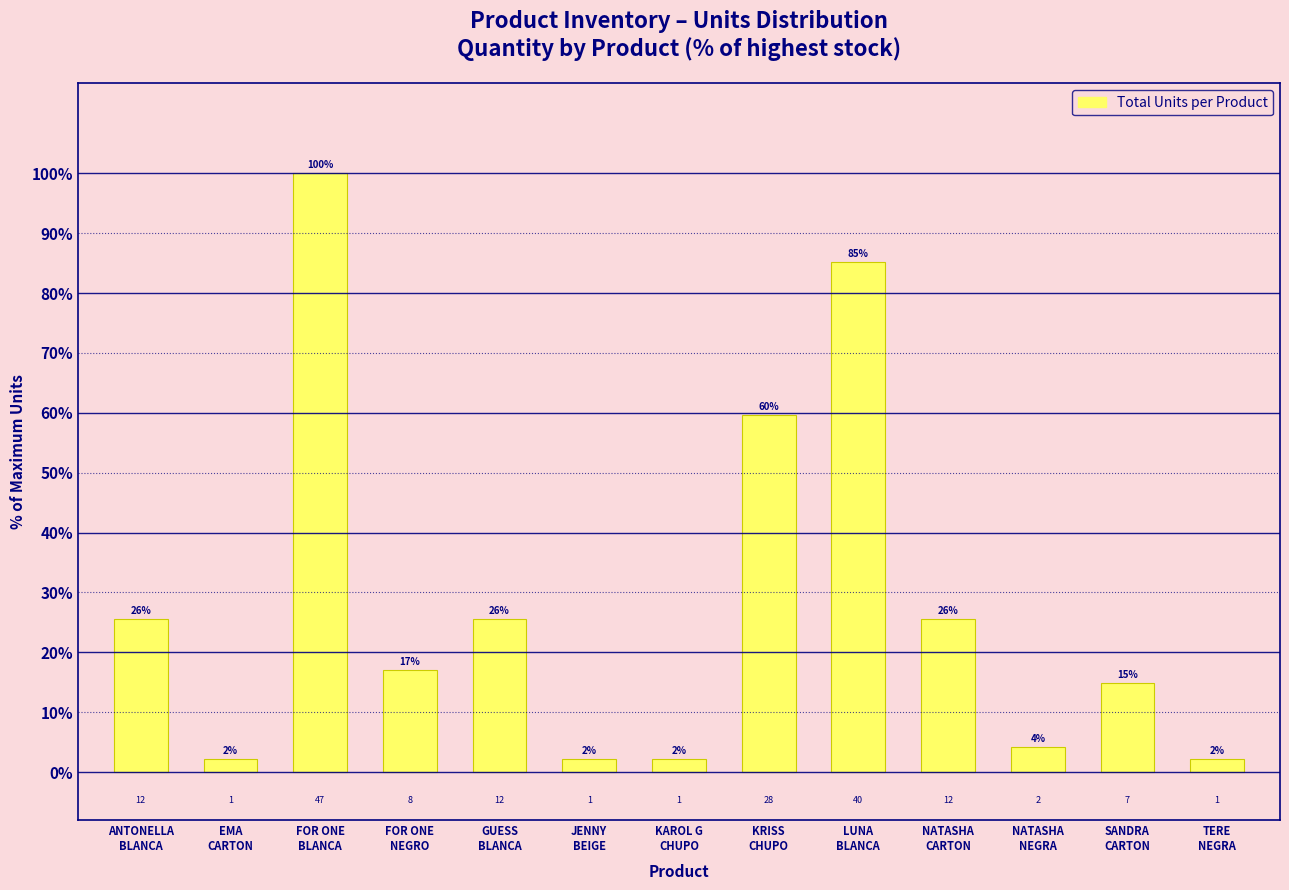

How many bars are there in total?

13